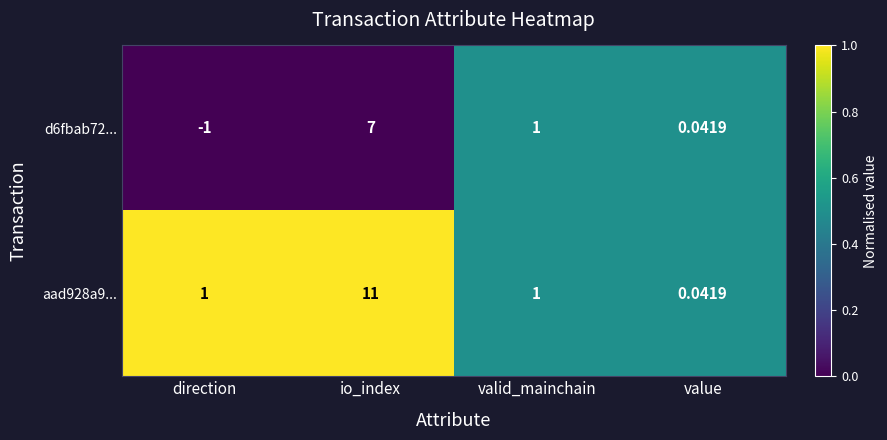

Which category has the lowest value in the aad928a9... series?

value